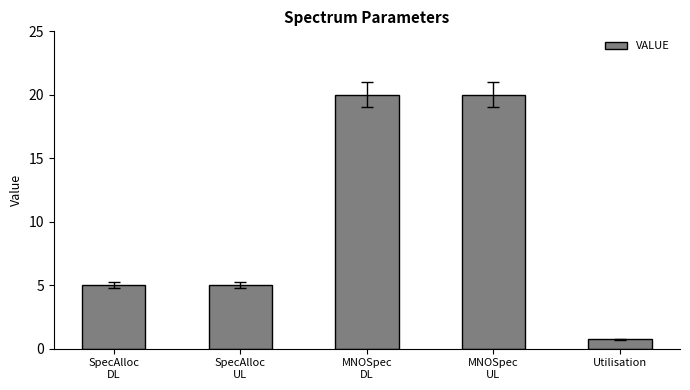

How many categories are shown in the chart?

5